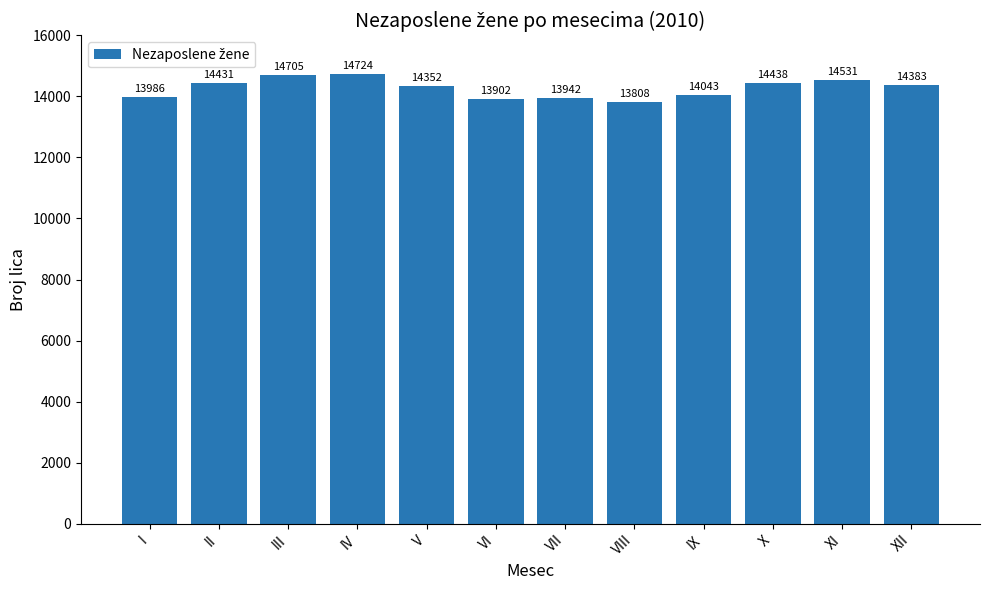

What is the value of the 3rd bar from the left?

14705